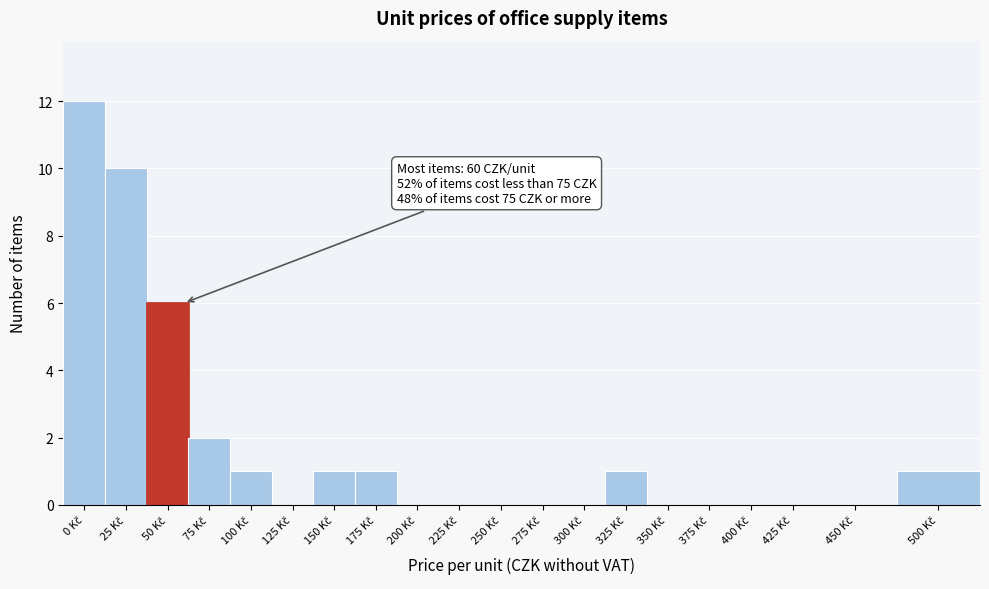

What is the greatest value displayed?

12